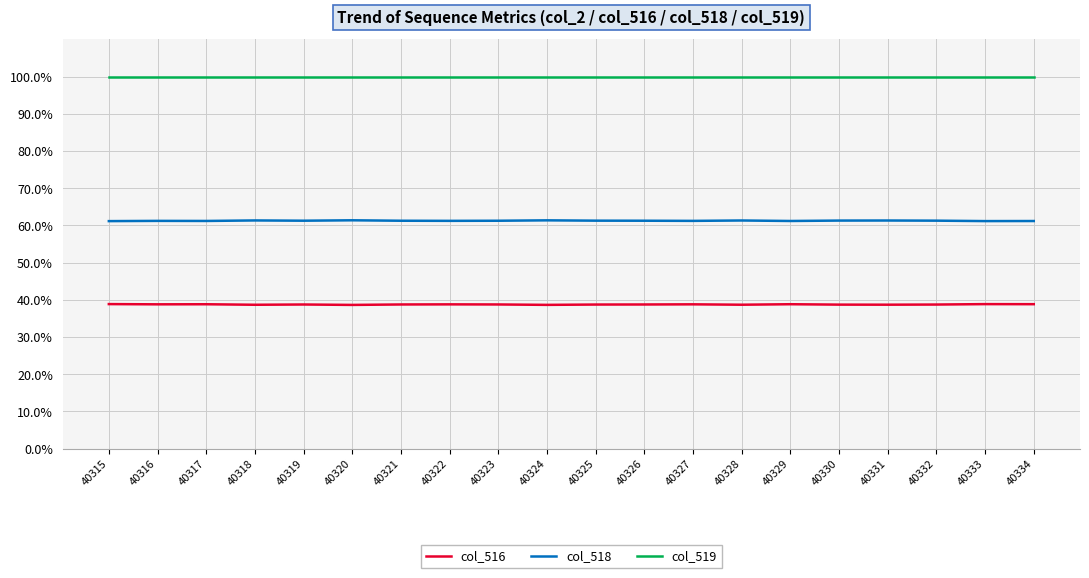

Which series has the largest range (max minus min)?

col_516